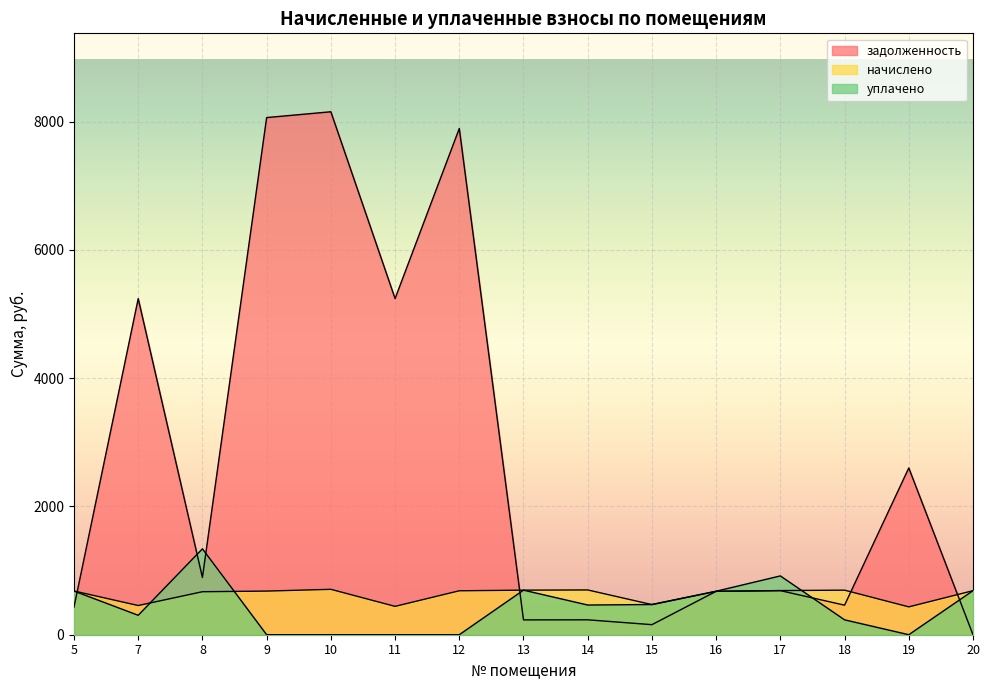

Where is the first local minimum for начислено?

7